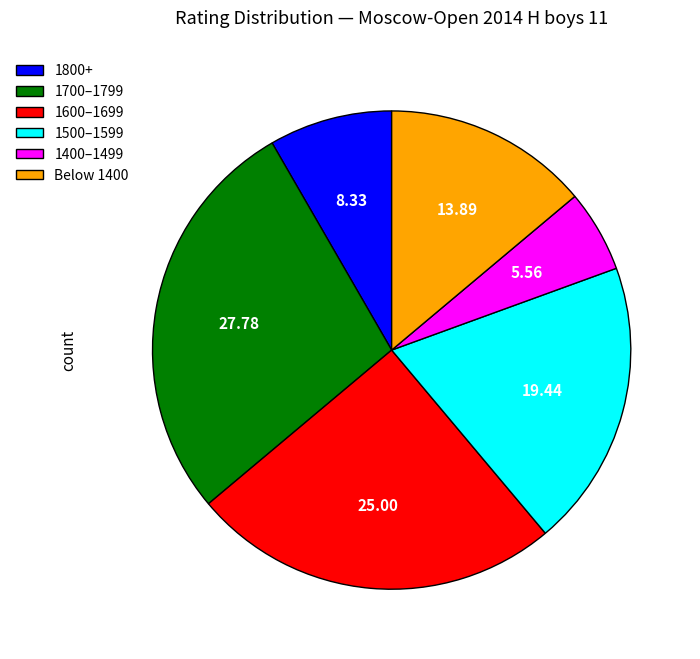

Is the sum of 1400–1499 and 1700–1799 greater than half?

No